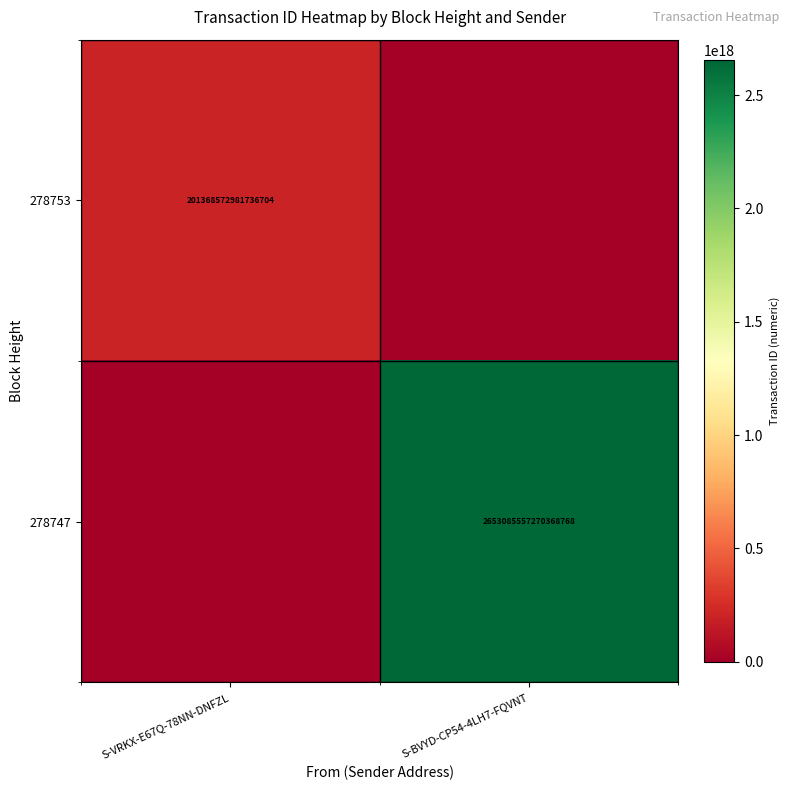

The 278753 series shows 82465065746703888 at S-VRKX-E67Q-78NN-DNFZL. True or false?

False